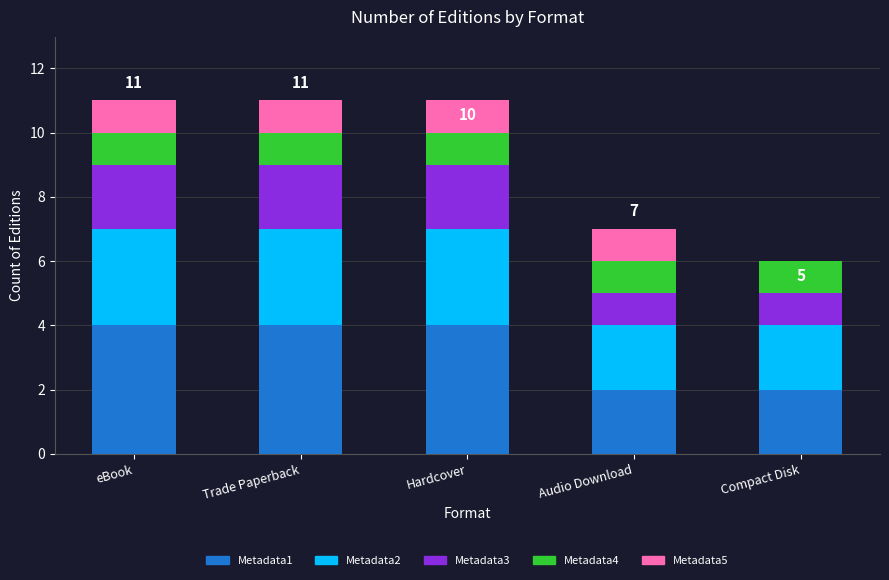

What is the sum of the Metadata1 values at Compact Disk and eBook?

6